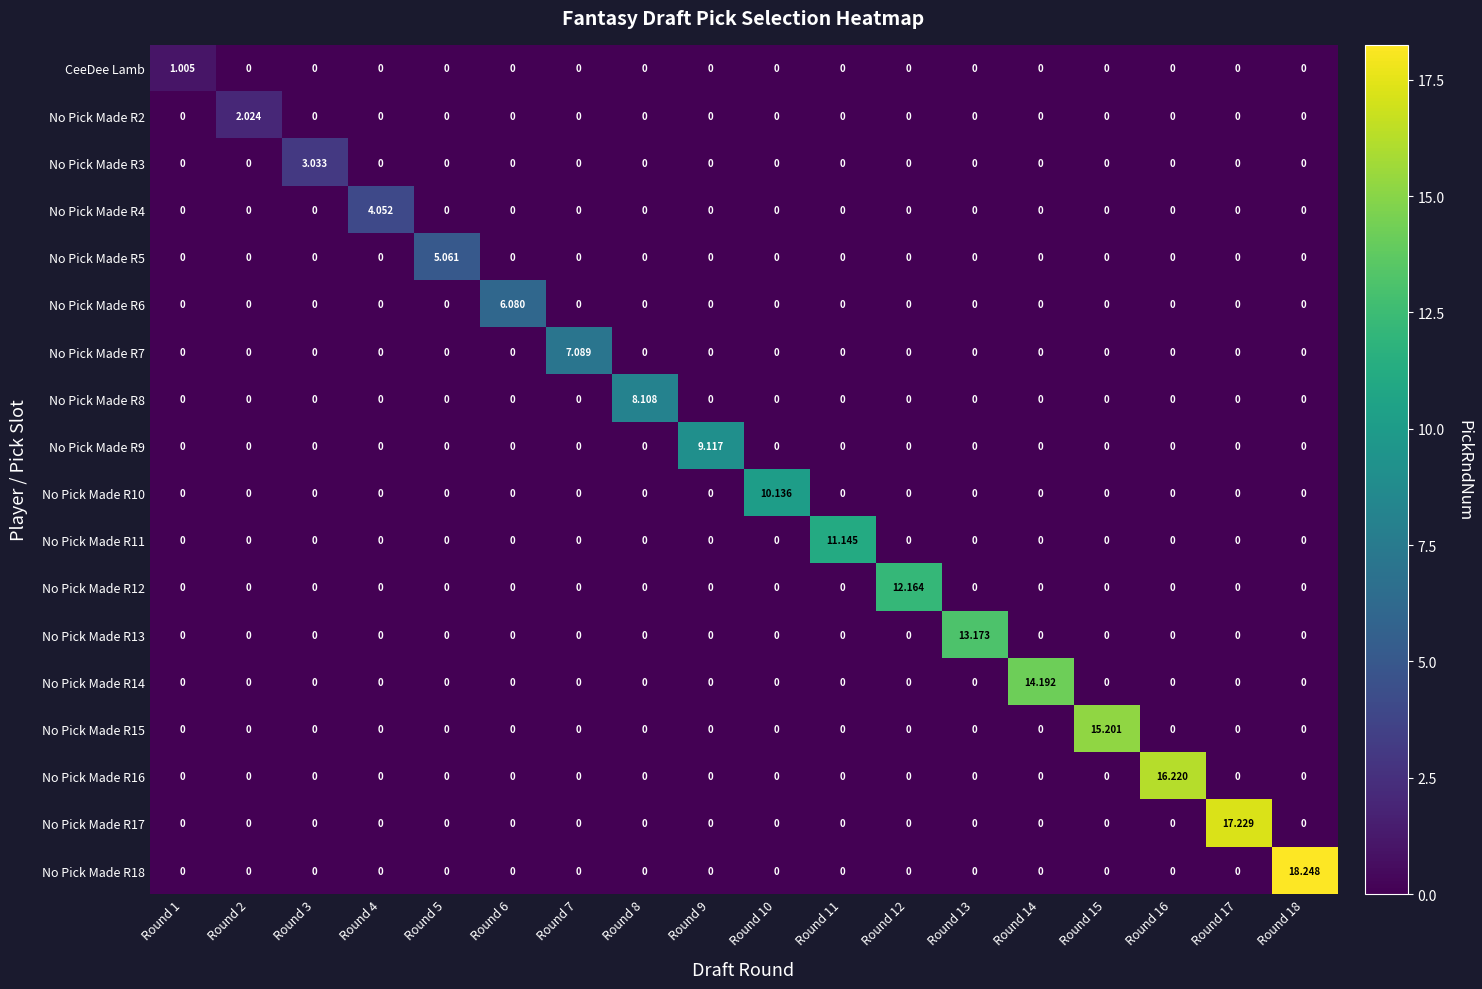

What is the total value across all series at Round 1?

1.0